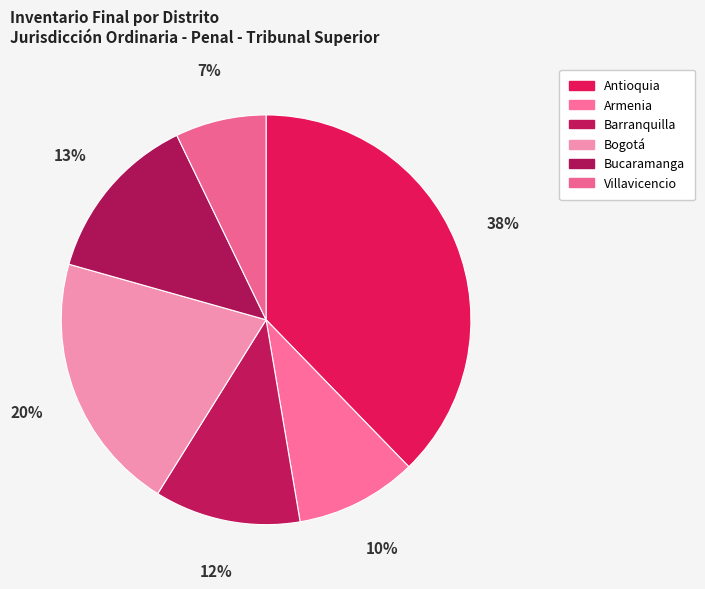

How many segments does this pie chart have?

6